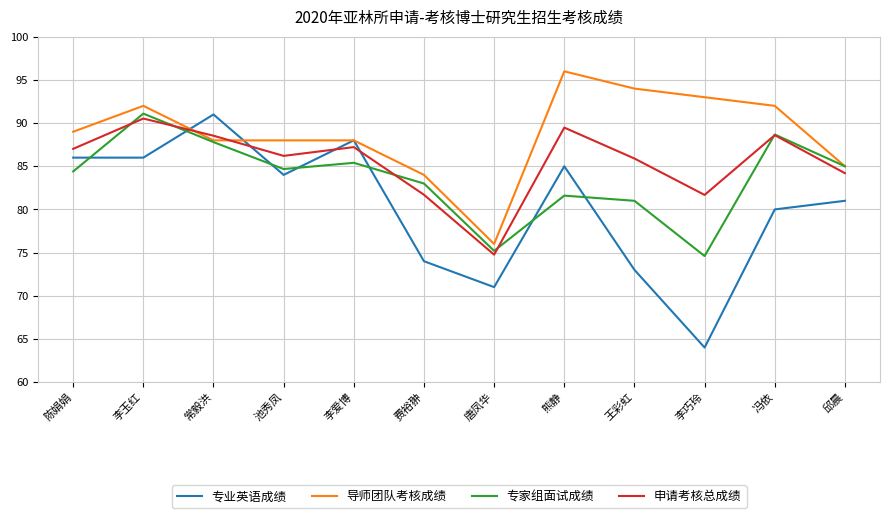

What is the sum of all 专家组面试成绩 values?

1002.5